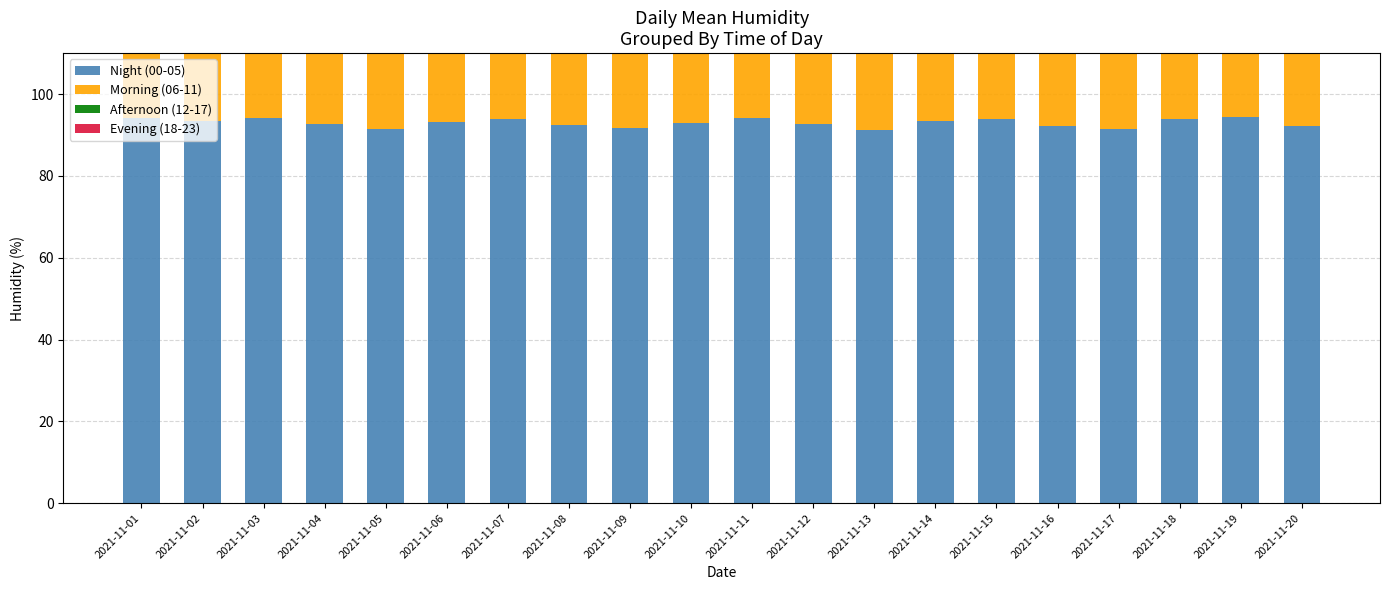

What is the lowest value of the Afternoon (12-17) series?

69.5